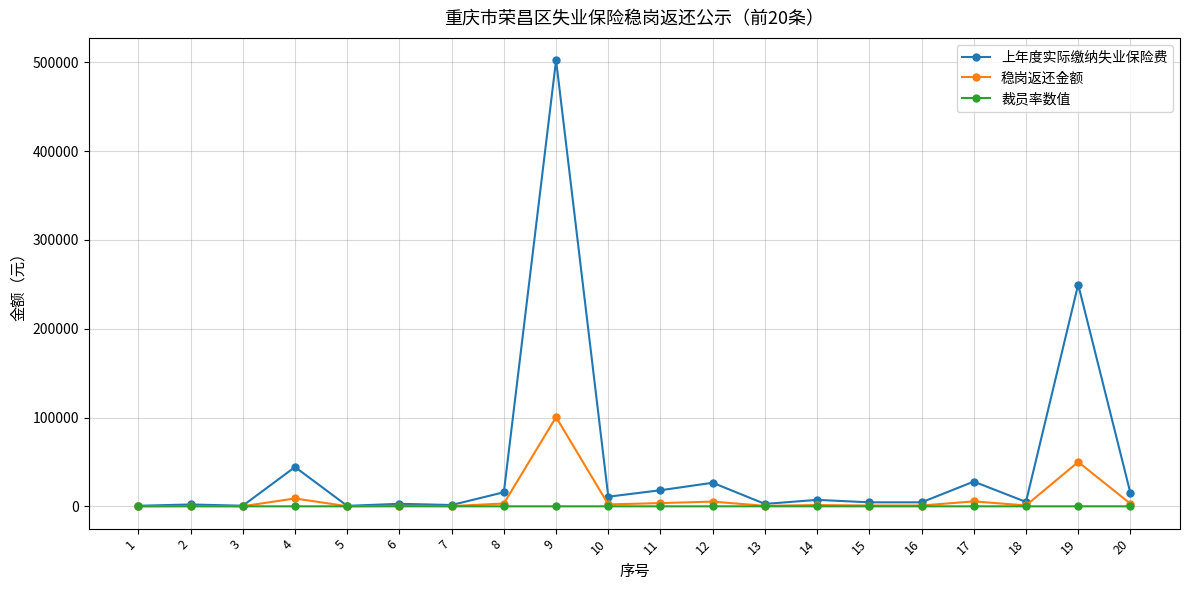

What is the greatest value displayed?

502526.3